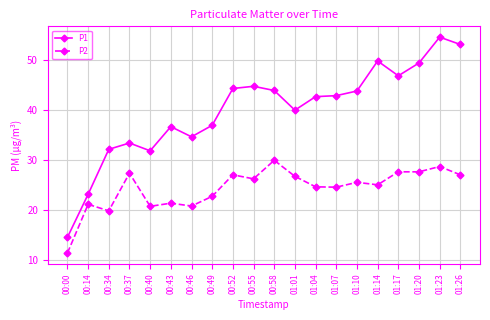

Which series has the largest total across all categories?

P1